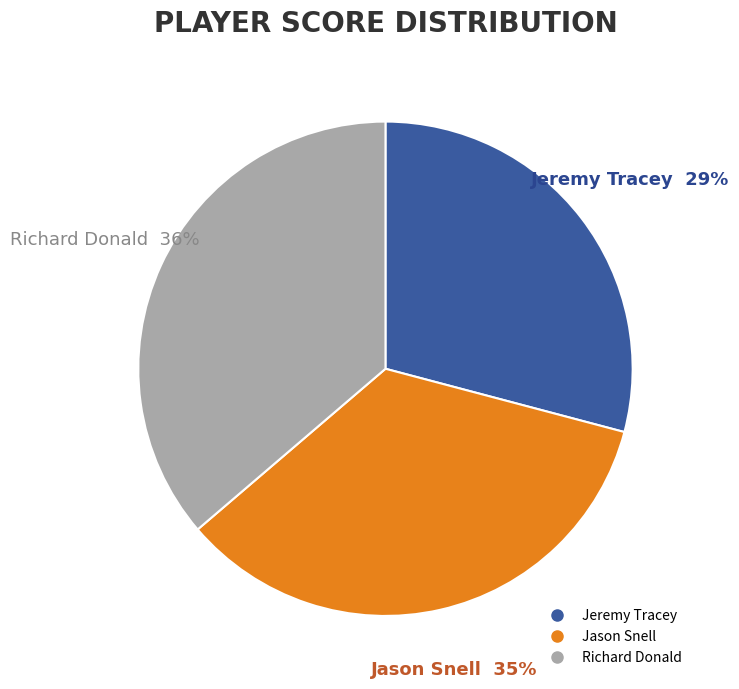

Is there a majority slice in this chart?

No